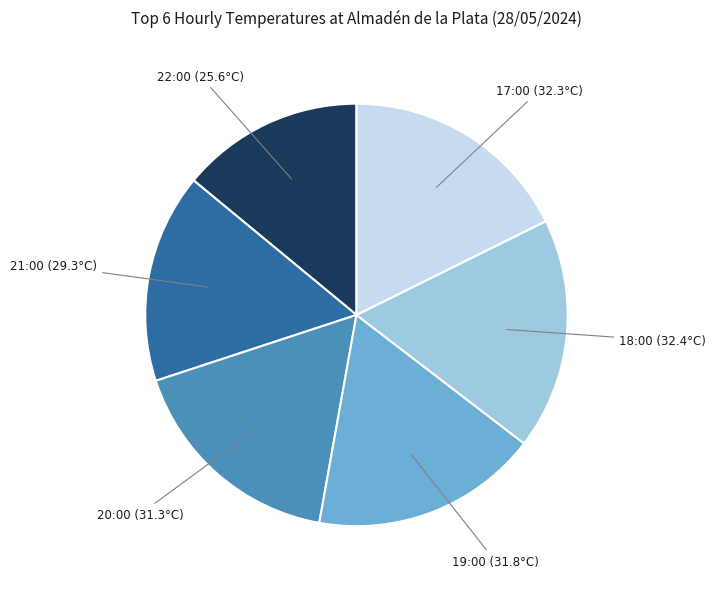

The 20:00 (31.3°C) slice represents 31% of the pie. True or false?

False